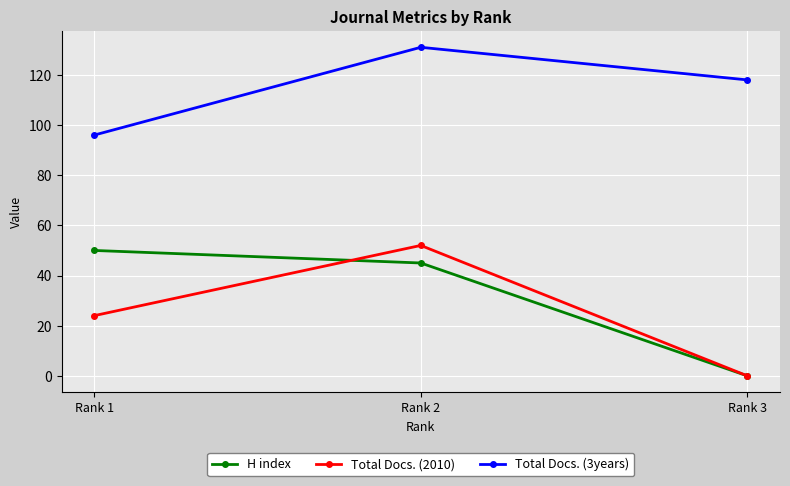

What is the average value of the Total Docs. (2010) series?

25